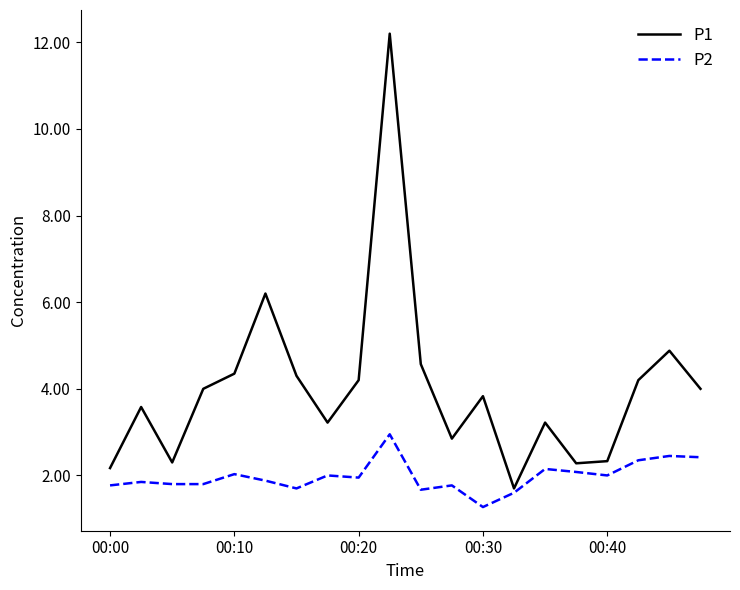

What is the minimum value for P1?

1.7